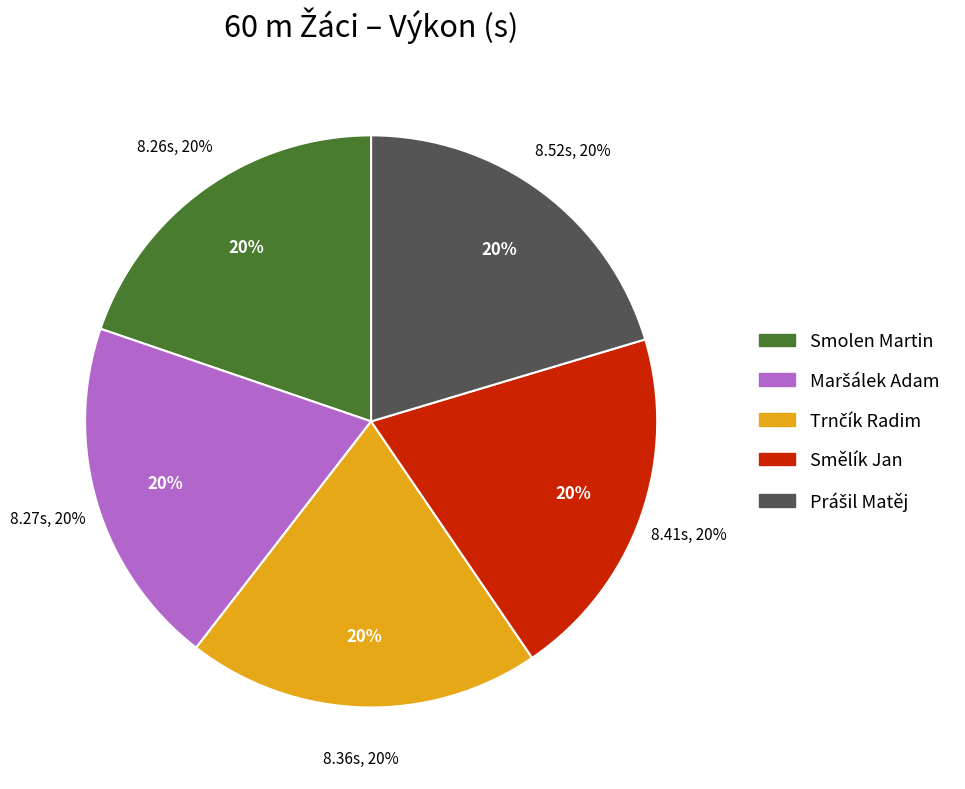

Combined, what portion of the pie is Maršálek Adam and Smolen Martin?

39.5%